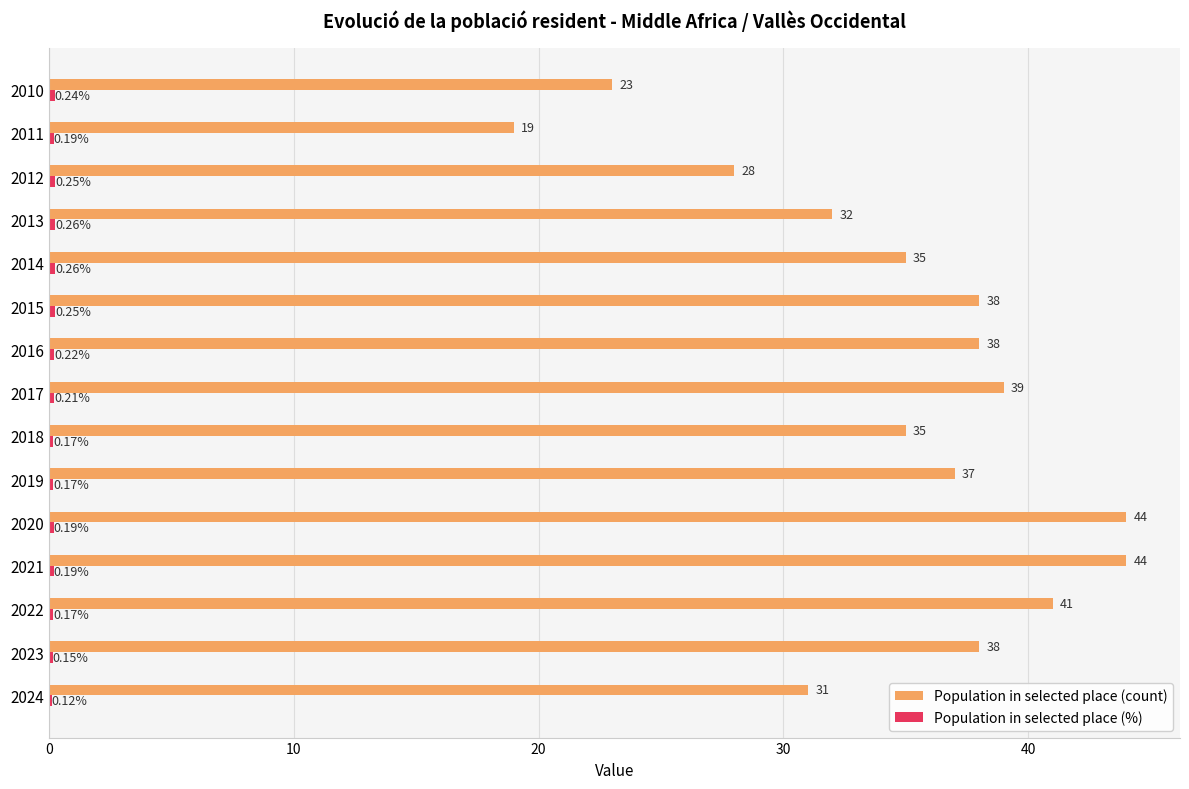

Which series changed the most between 2014 and 2011?

Population in selected place (count)